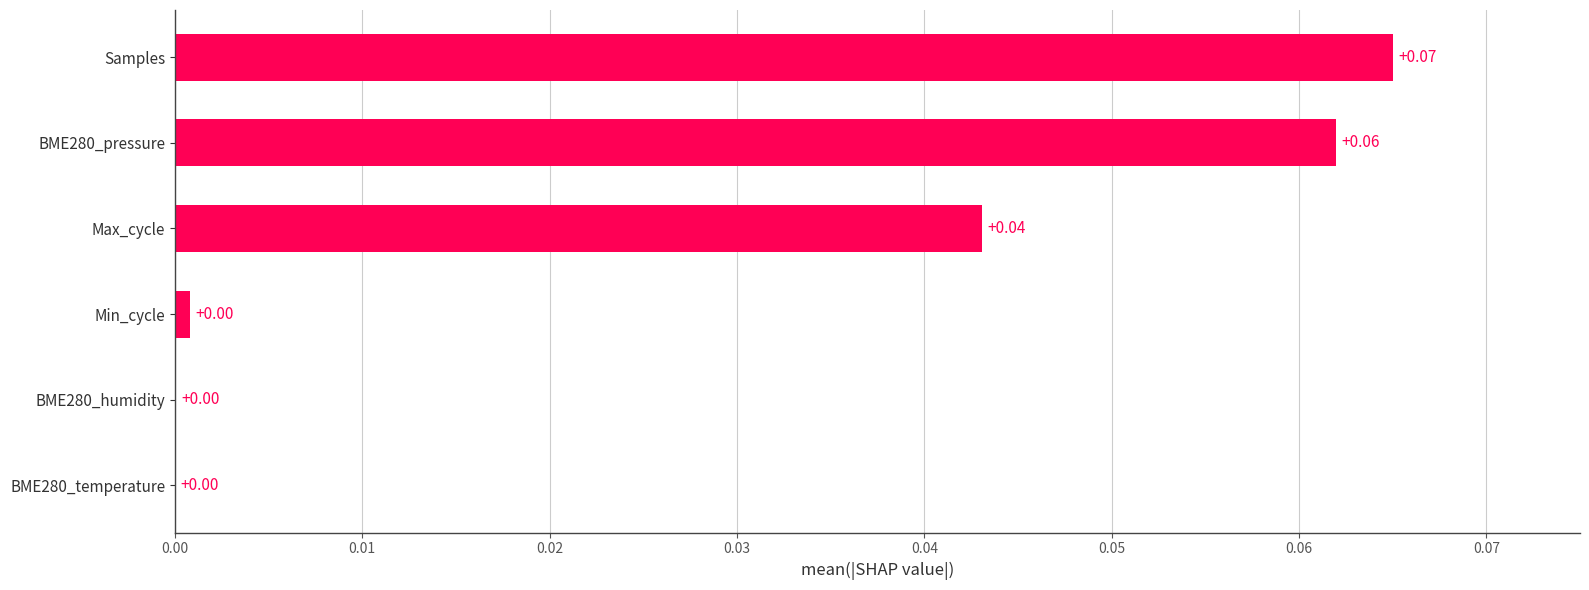

Which label corresponds to the largest value in the chart?

Samples